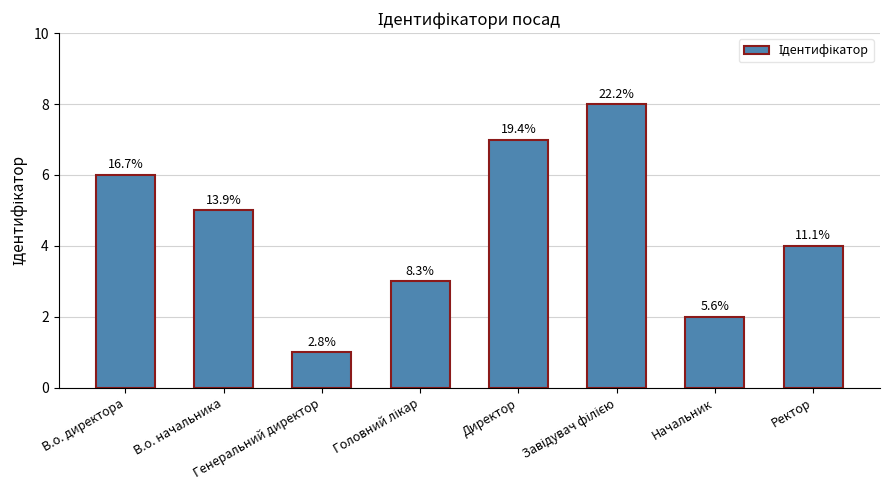

How many bars are there in total?

8